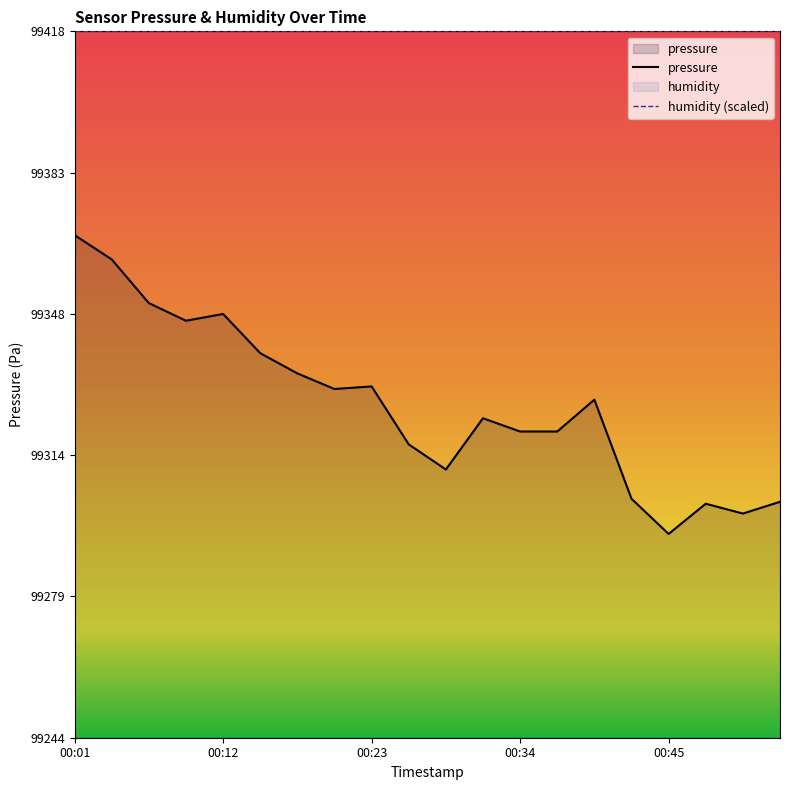

Between 00:29 and 00:37, which is larger?

00:37